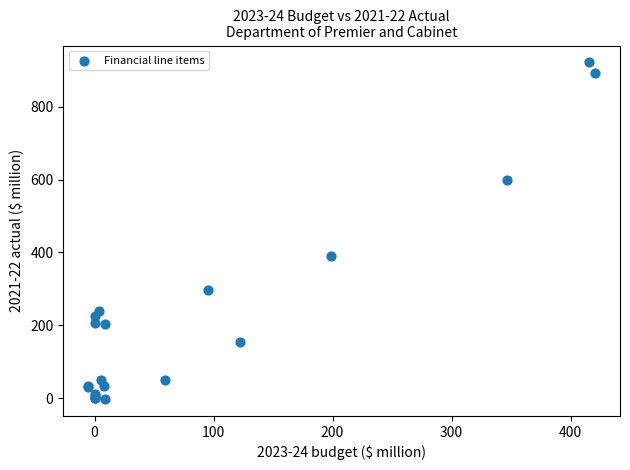

What Y value in the scatter plot is closest to 459?

390.8